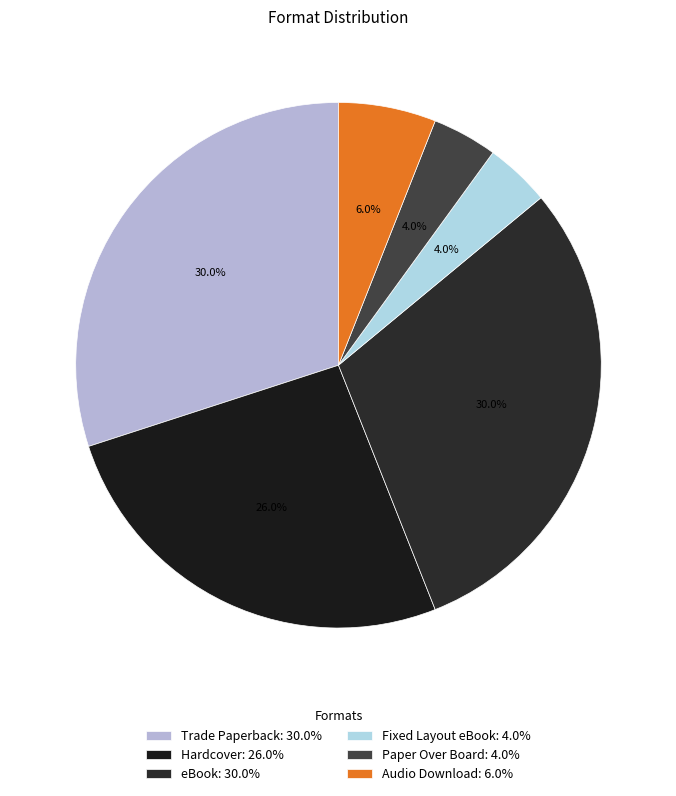

To the nearest percent, what percentage of the pie is Trade Paperback?

30%